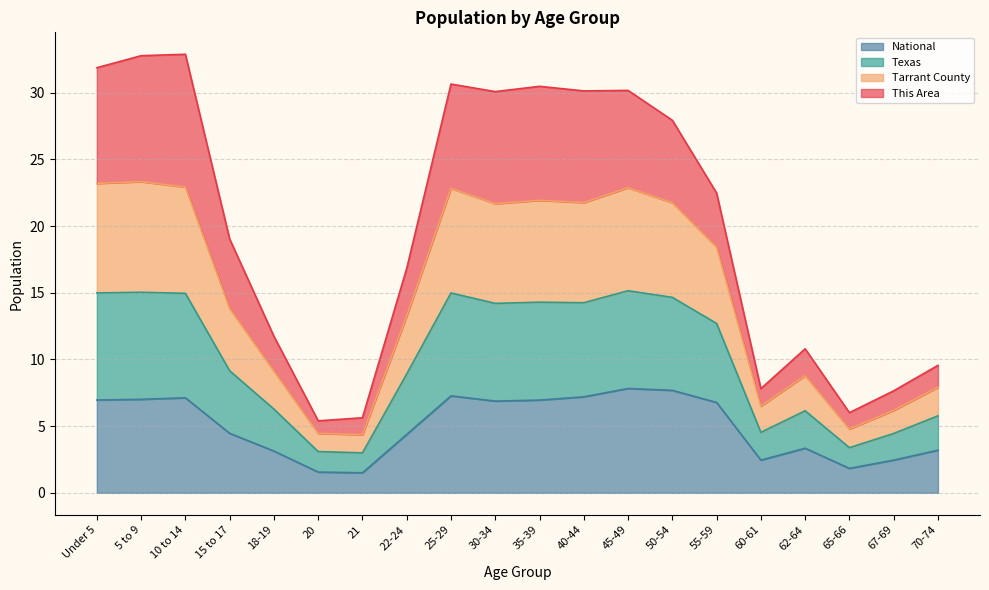

True or false: Texas and Tarrant County intersect in this chart.

False